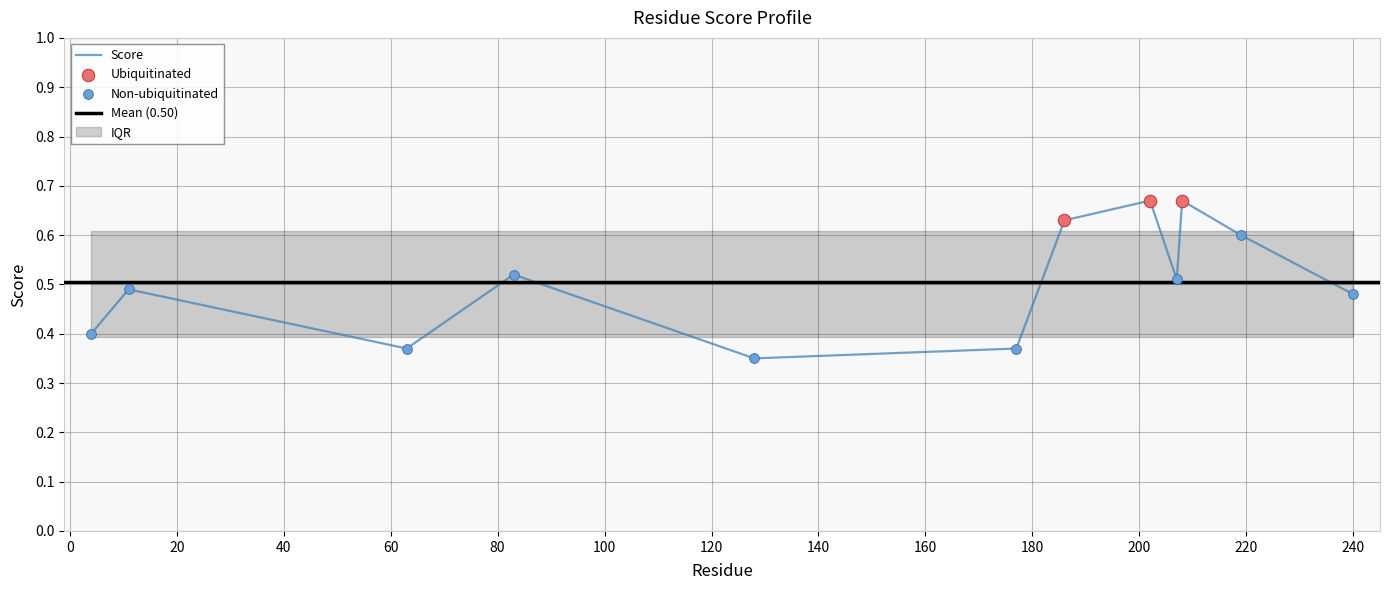

Between 177 and 4, which is larger?

4